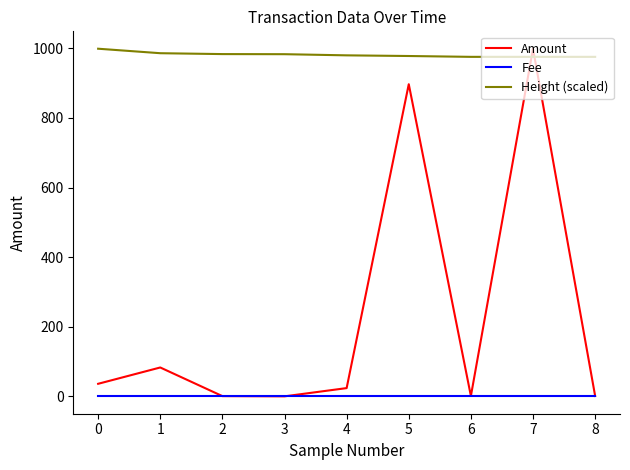

Is the value of Height (scaled) at 5 greater than the value of Amount at 1?

Yes